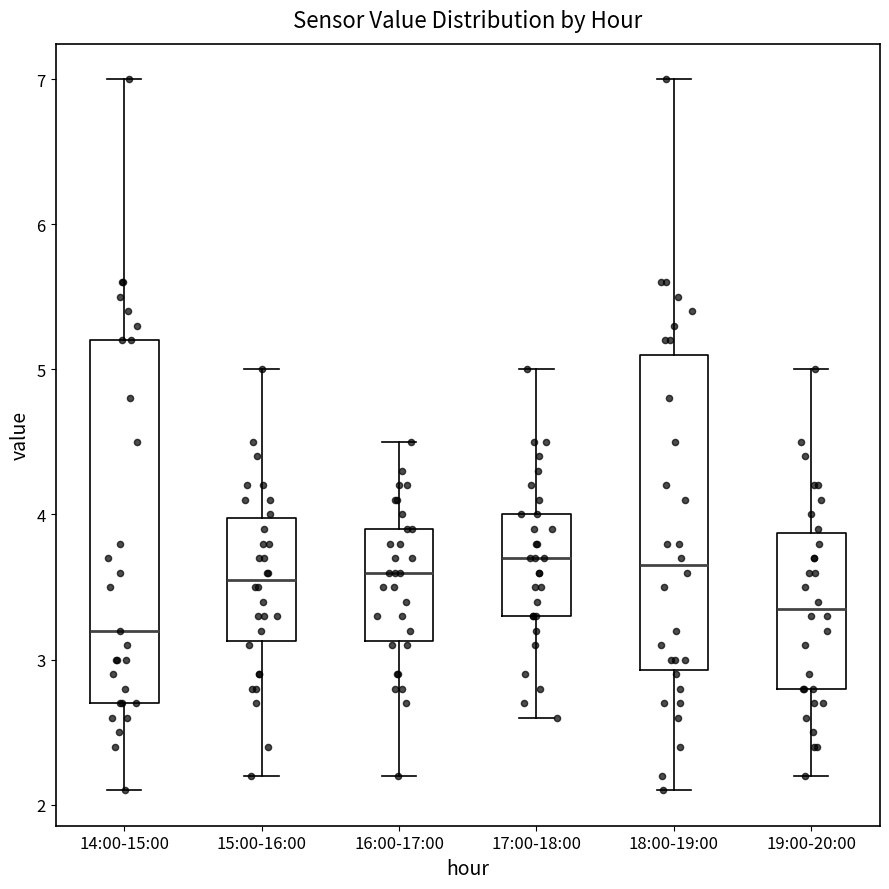

Reading left to right, read every box against the y-axis: the position of its median line, the range the box covers, and the ends of its whiskers. The values are not printed on the chart, so give them approximately, as read against the axis.

14:00-15:00: median 3.2, box 2.7 to 5.2, whiskers 2.1 to 7.0
15:00-16:00: median 3.6, box 3.1 to 4.0, whiskers 2.2 to 5.0
16:00-17:00: median 3.6, box 3.1 to 3.9, whiskers 2.2 to 4.5
17:00-18:00: median 3.7, box 3.3 to 4.0, whiskers 2.6 to 5.0
18:00-19:00: median 3.7, box 2.9 to 5.1, whiskers 2.1 to 7.0
19:00-20:00: median 3.4, box 2.8 to 3.9, whiskers 2.2 to 5.0